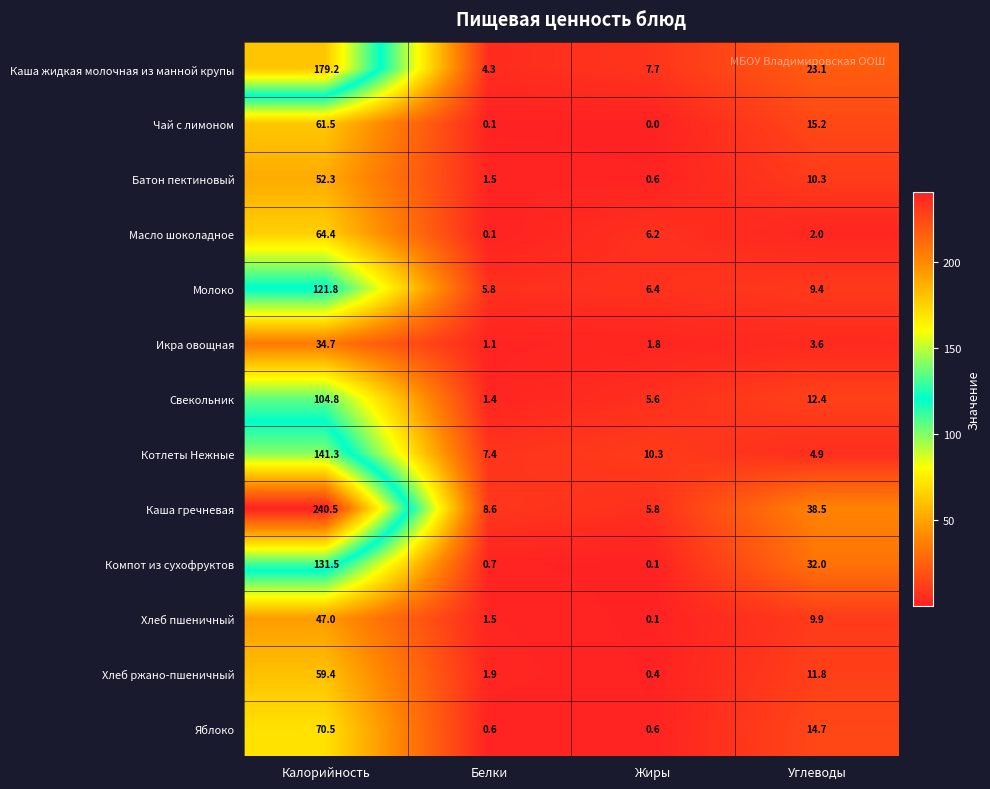

At which category is the sum across all series the highest?

Калорийность